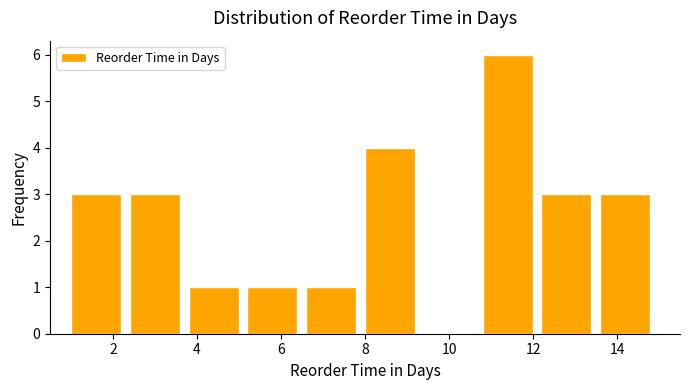

What is the height of the bar covering 3.8 to 5.2 on the x-axis? The values are not printed on the chart, so give them approximately, as read against the axis.

1